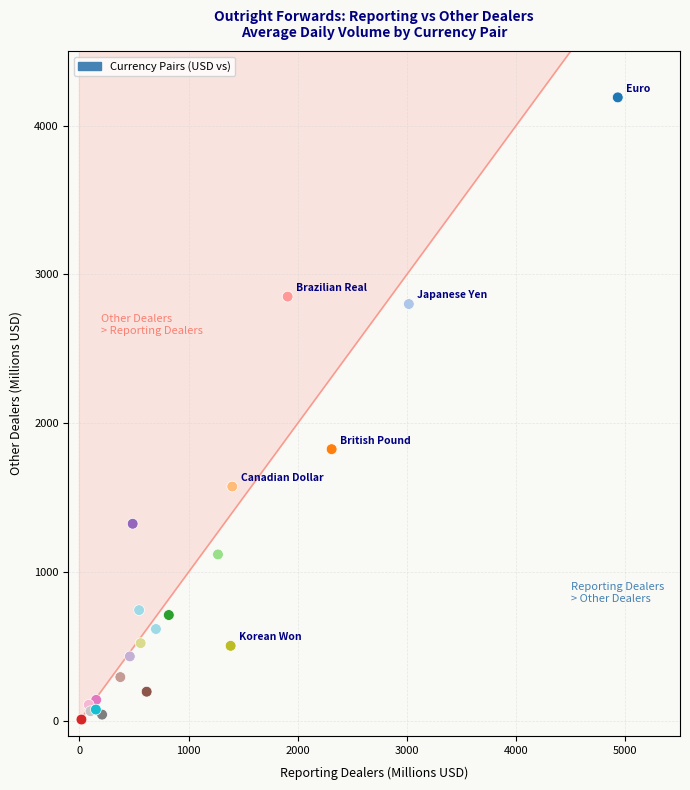

What Y value in the scatter plot is closest to 2099?

1826